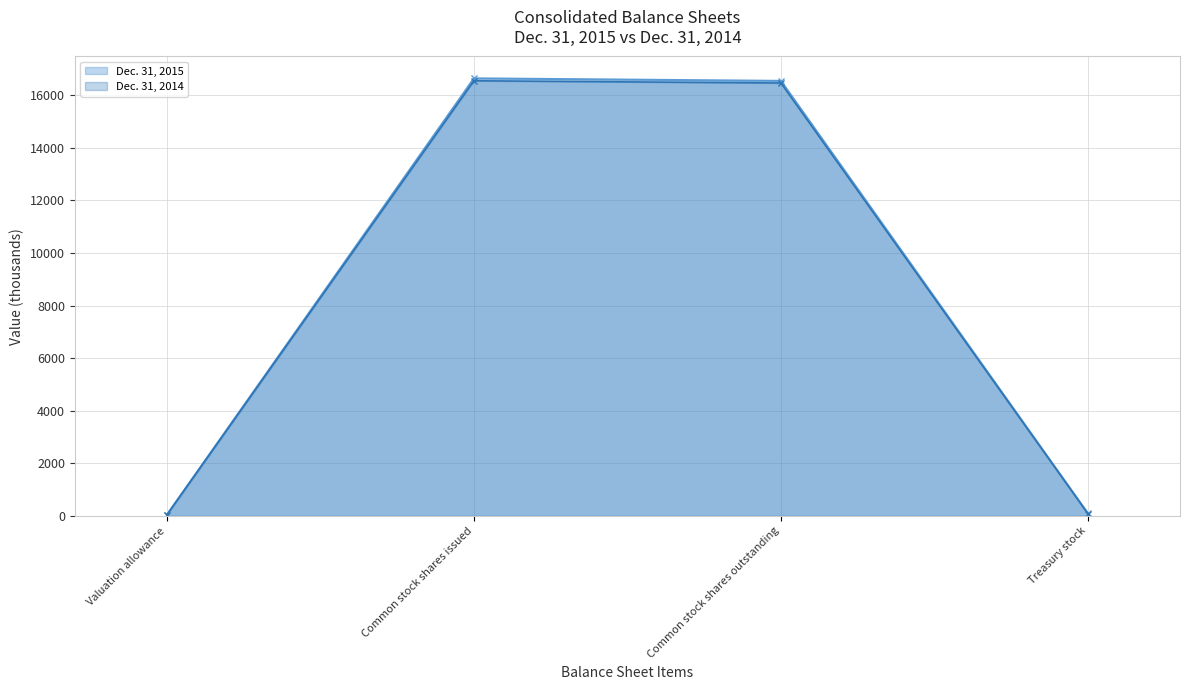

List the series in order of their peak value, highest first.

Dec. 31, 2015, Dec. 31, 2014